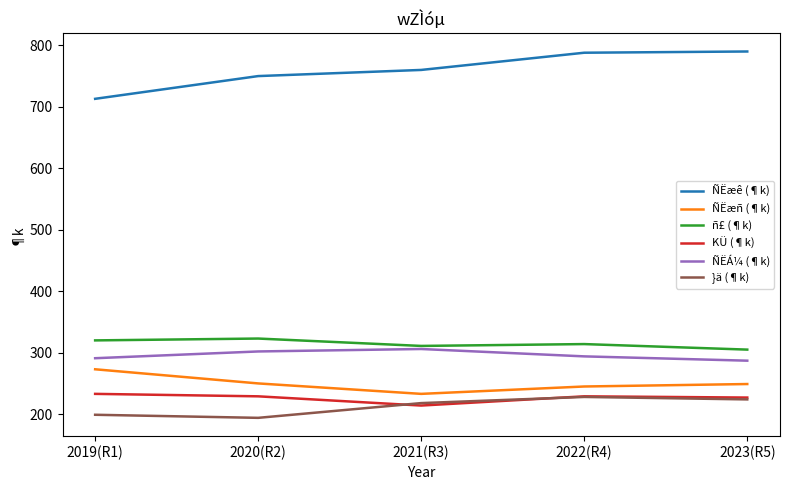

True or false: ÑËæê (¶k) and }ä (¶k) intersect in this chart.

False